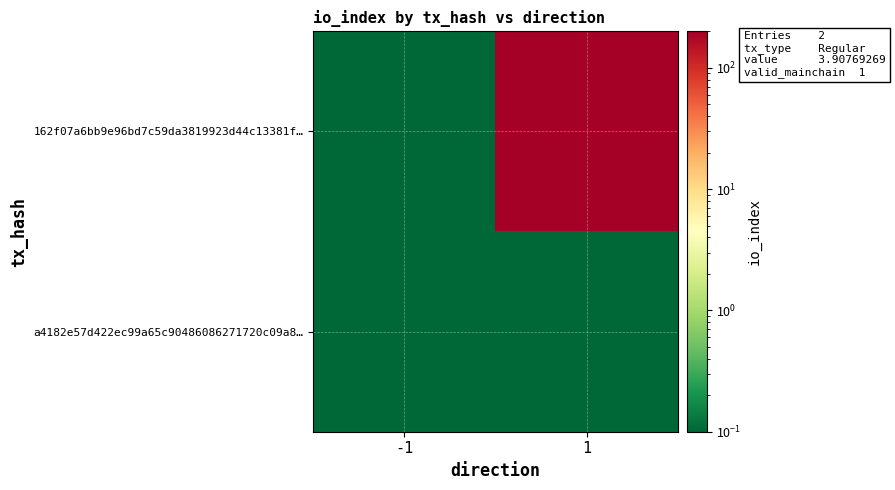

At how many categories does at least one series exceed 182?

1